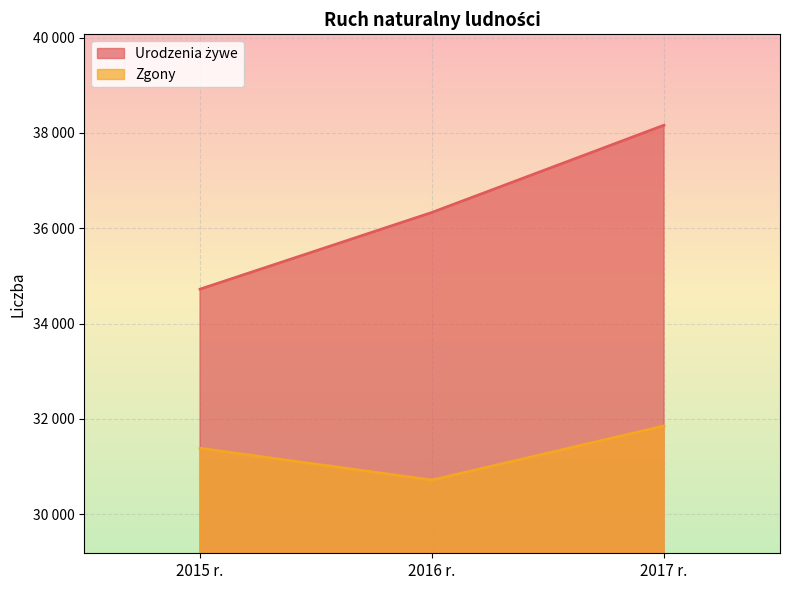

What is the label of the 3rd point from the right?

2015 r.